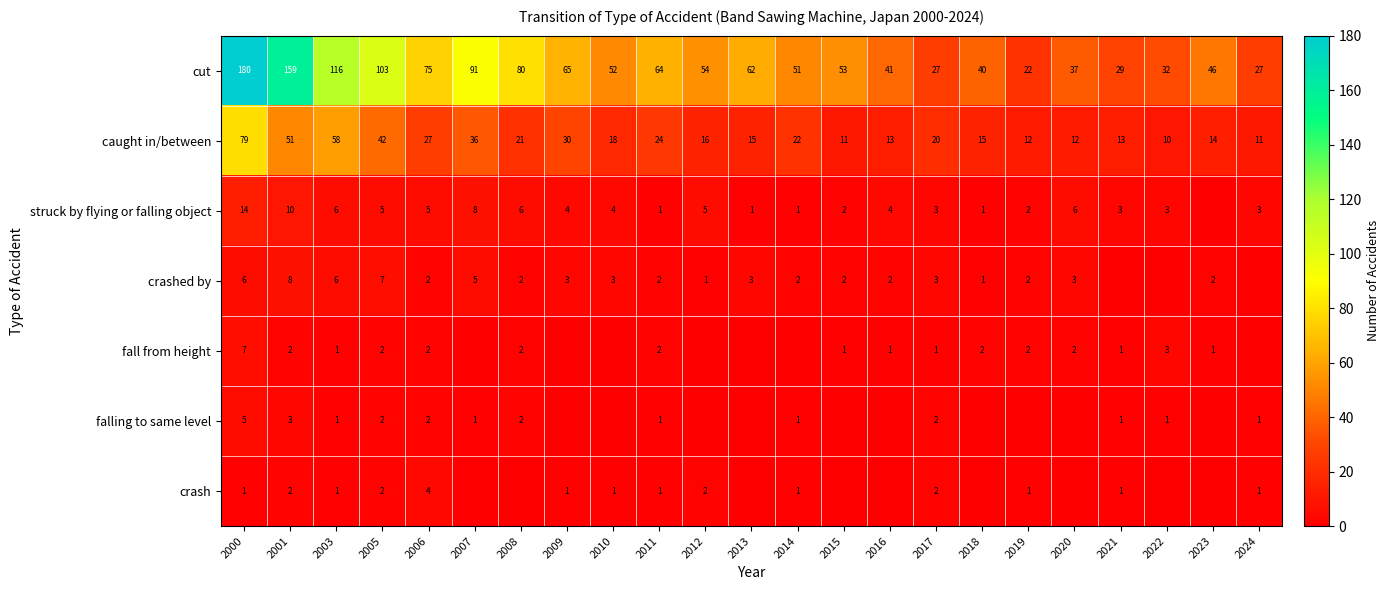

How many values in the cut series are below 53?

11